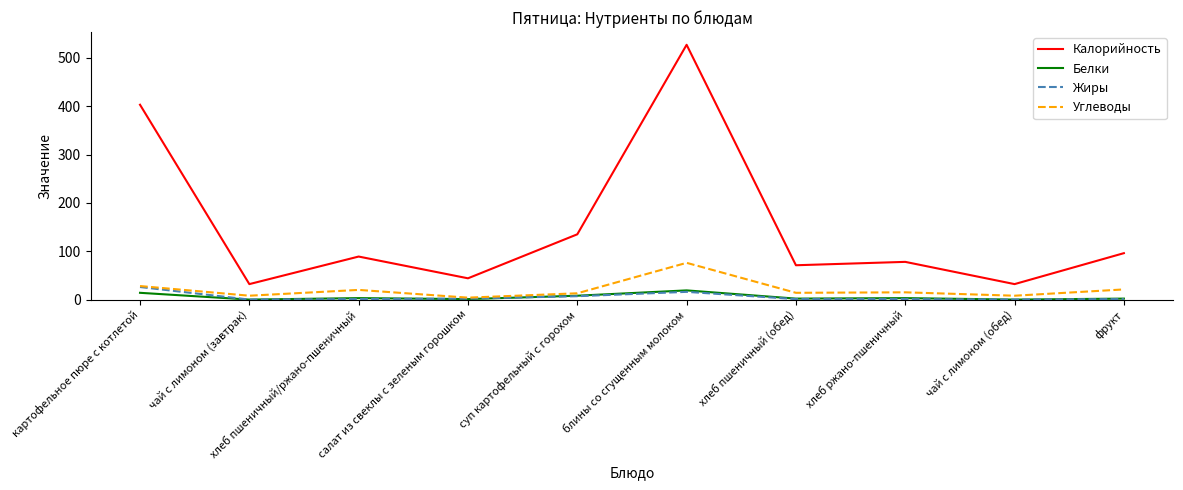

The value of Калорийность at хлеб пшеничный (обед) is 71. True or false?

True